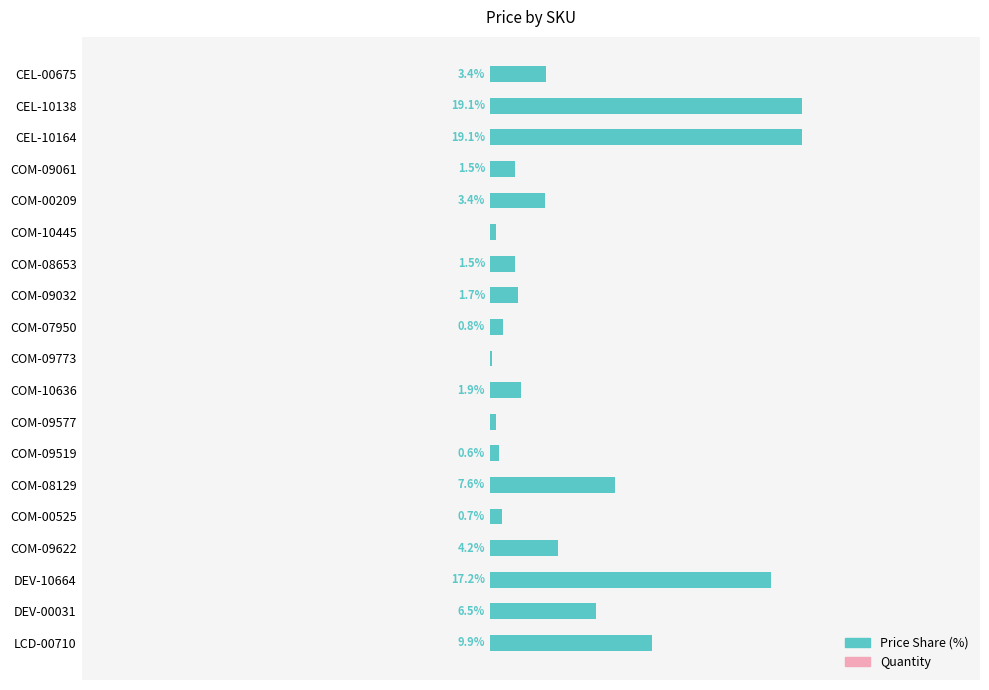

Where is the data nearest to the value 9?

LCD-00710